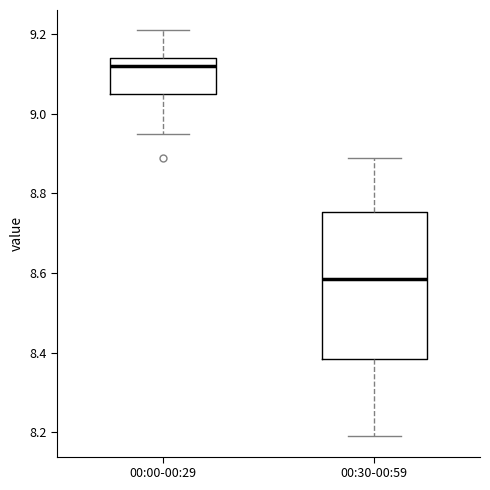

Reading left to right, read every box against the y-axis: the position of its median line, the range the box covers, and the ends of its whiskers. The values are not printed on the chart, so give them approximately, as read against the axis.

00:00-00:29: median 9.12, box 9.06 to 9.14, whiskers 8.96 to 9.22
00:30-00:59: median 8.58, box 8.38 to 8.76, whiskers 8.20 to 8.90